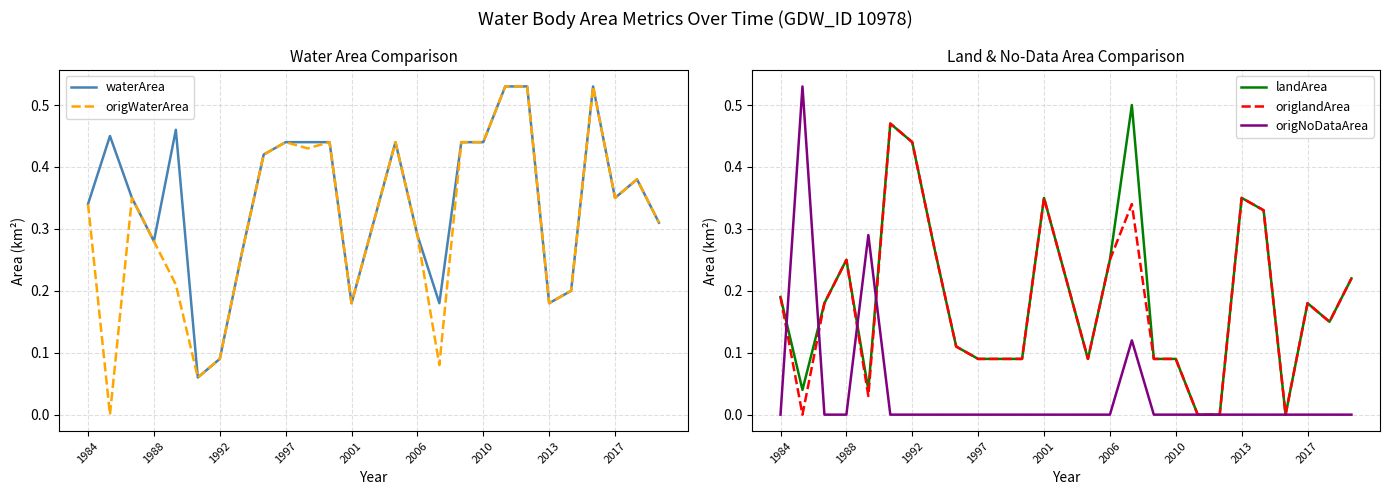

What is the sum of all origlandArea values?

4.9